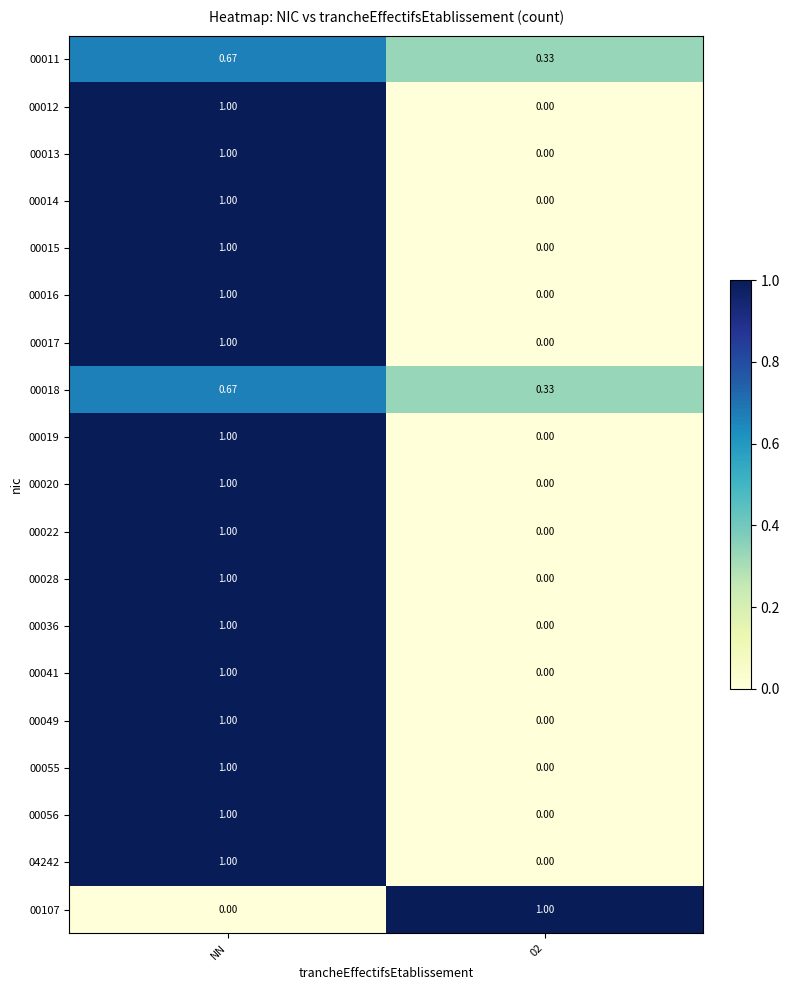

Is the value of 00055 at NN greater than the value of 00056 at 02?

Yes